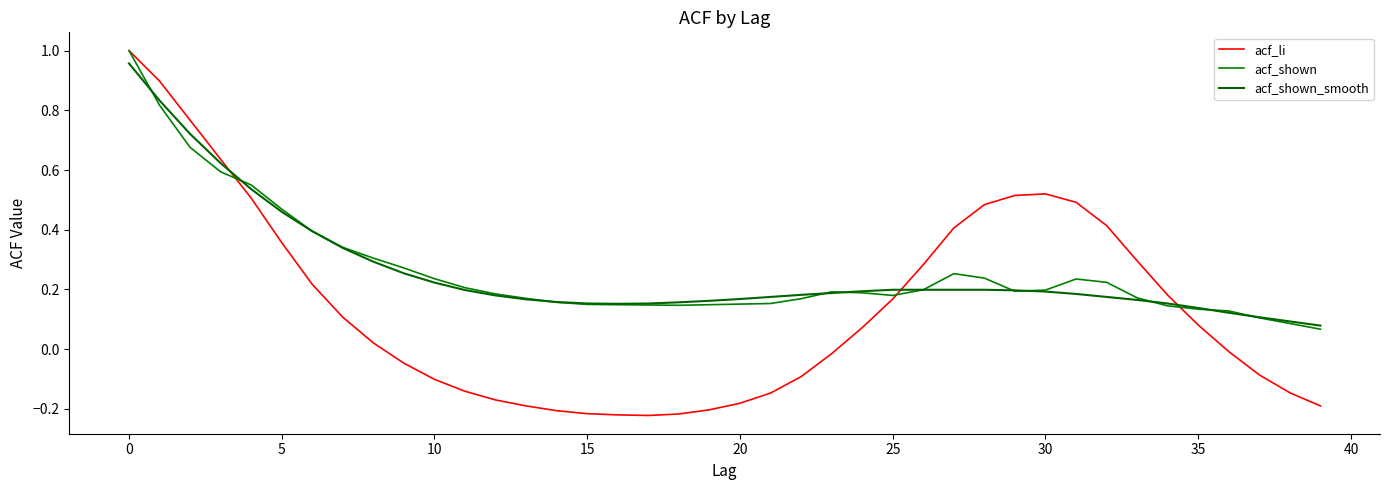

Which series has the largest range (max minus min)?

acf_li